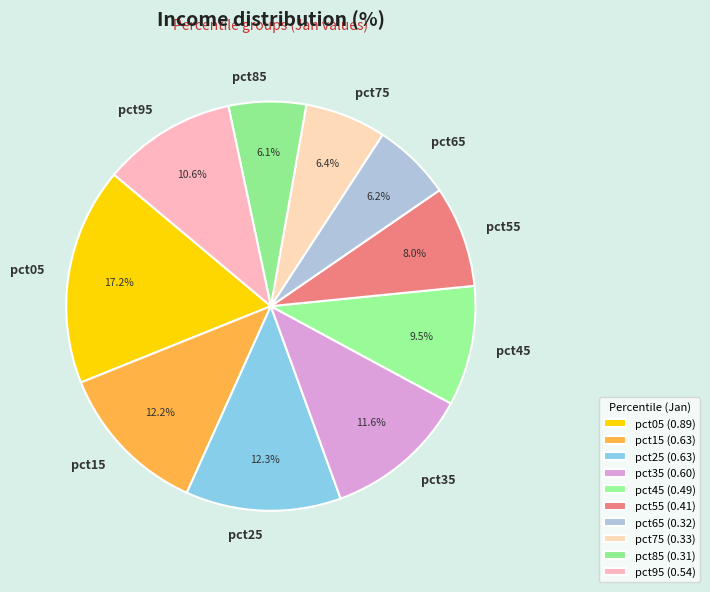

Is it true that pct95 is 11% of the pie?

True